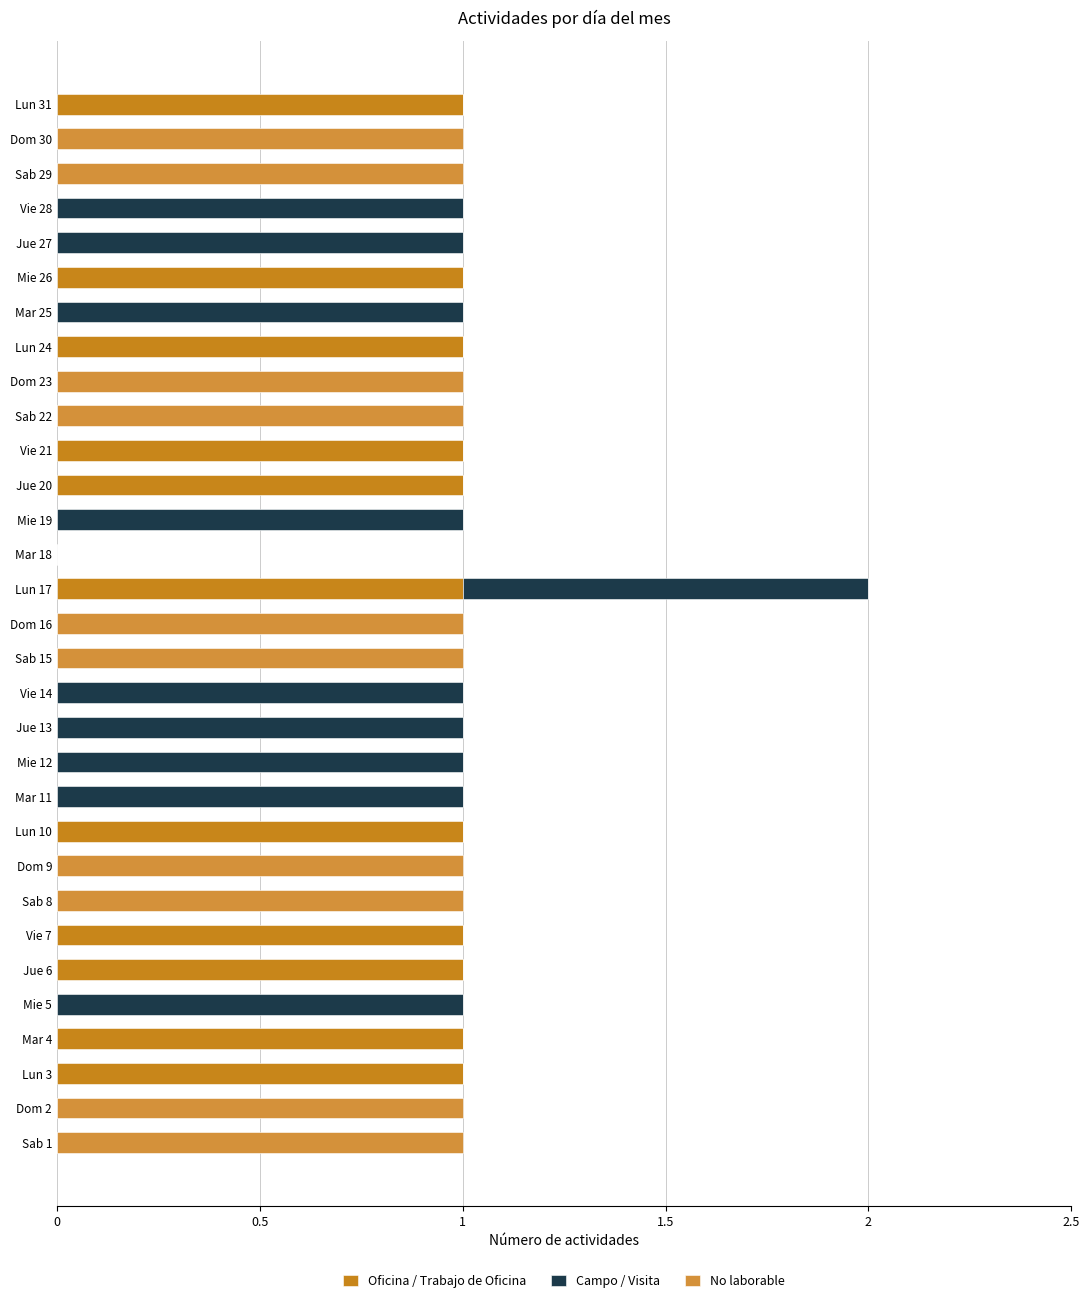

At which category is the sum across all series the highest?

Lun 17